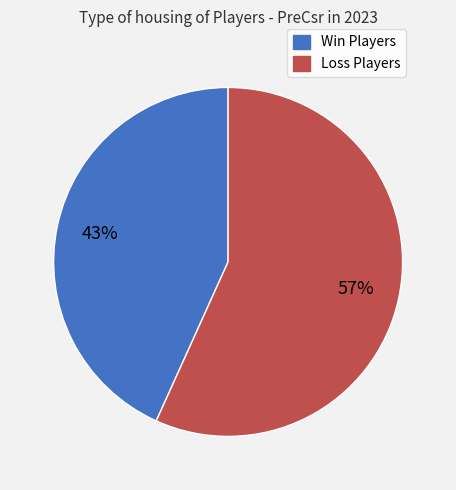

To the nearest percent, what is the average slice percentage?

50%